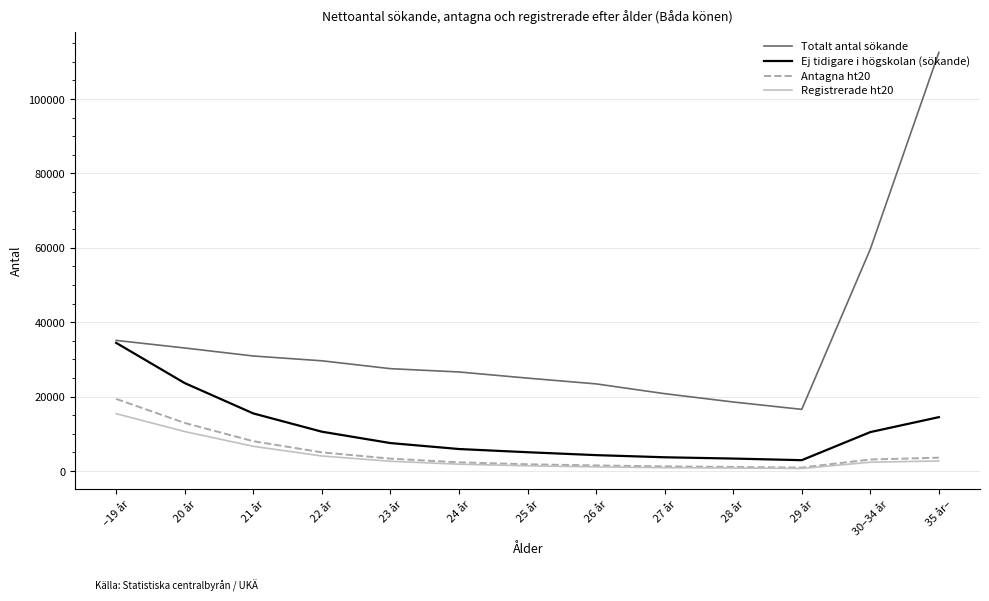

How many lines are shown in the chart?

4